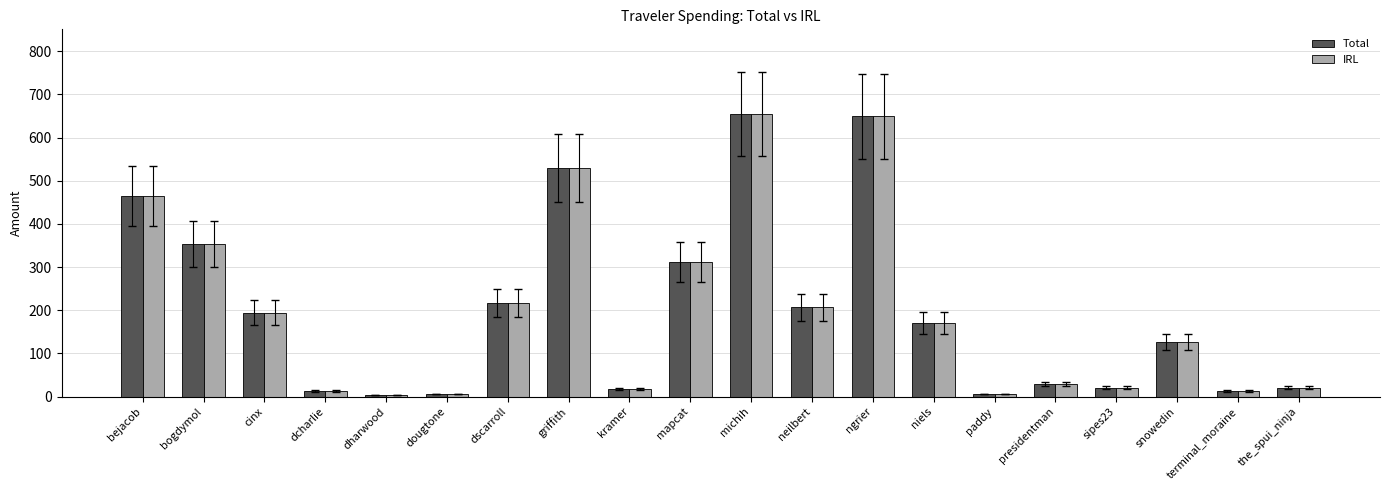

What is the difference between the second highest and second lowest values in the Total series?

642.8